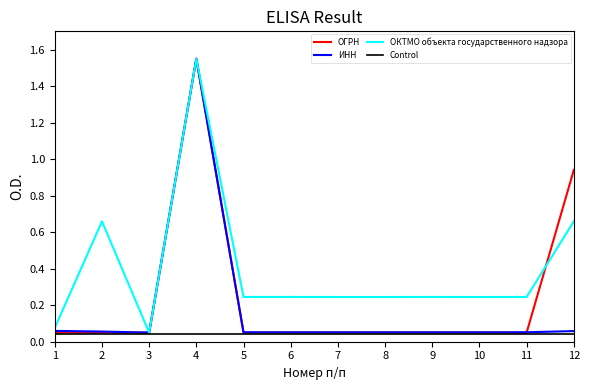

What is the spread (max minus min) of values at 2?

0.6